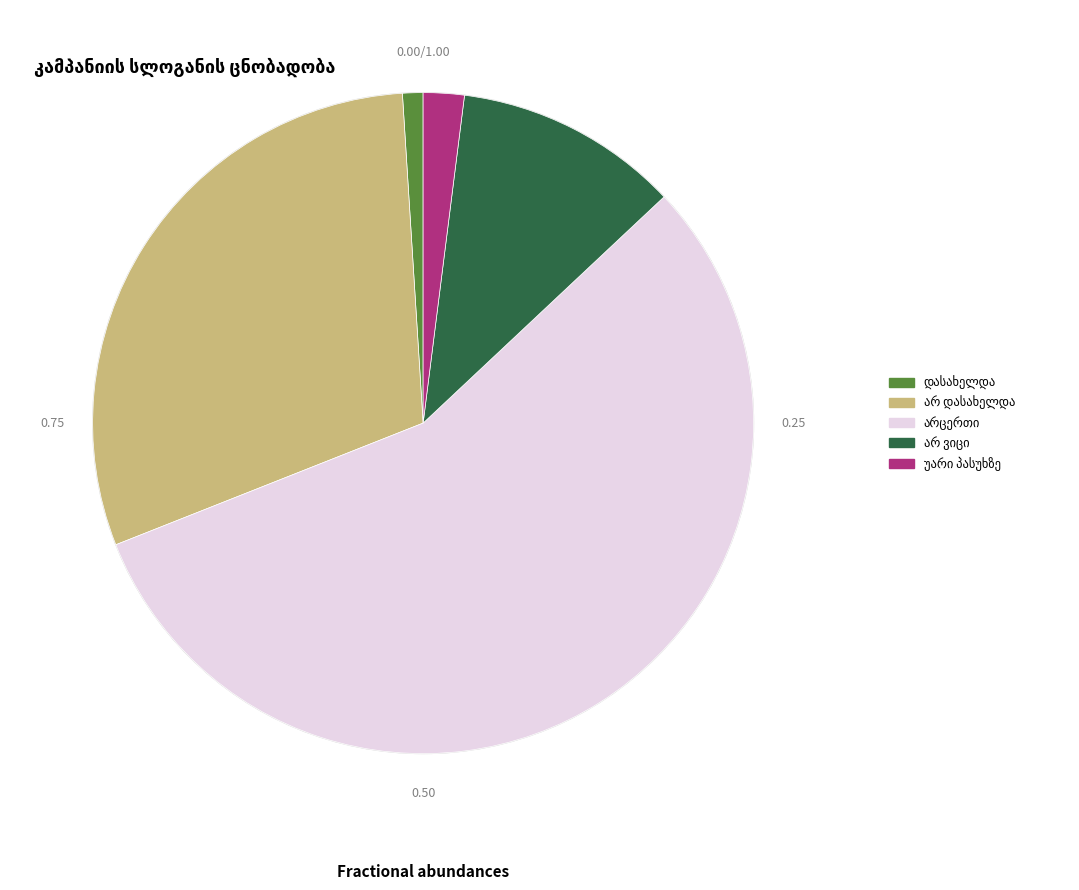

Is there a majority slice in this chart?

Yes